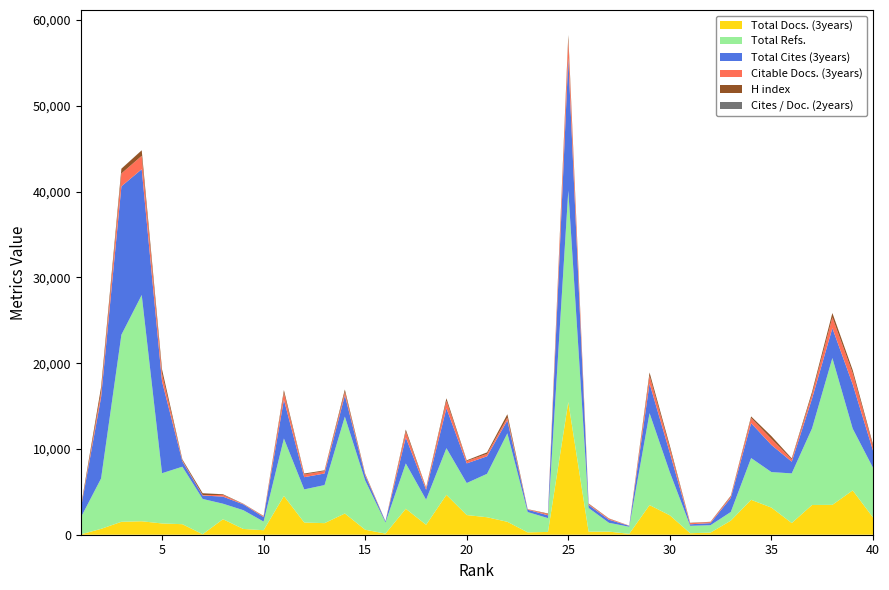

Reading right to left, transcribe all the data shown in this chart.

Total Docs. (3years): 2009	5167	3483	3468	1361	3163	4070	1640	247	175	2260	3456	106	361	359	15476	327	276	1506	2039	2293	4650	1159	3028	128	585	2476	1349	1424	4519	526	675	1809	57	1229	1314	1570	1507	684	40
Total Refs.: 5797	7211	17120	8936	5789	4142	4870	1014	861	865	5014	10720	824	1029	2761	24645	1610	2367	10318	5064	3734	5444	2923	5286	1299	5738	11297	4441	3860	6702	1009	2189	1809	4115	6702	5858	26382	21807	5879	1957
Total Cites (3years): 2009	5167	3483	3468	1361	3163	4070	1640	247	175	2260	3456	106	361	359	15476	327	276	1506	2039	2293	4650	1159	3028	128	585	2476	1349	1424	4519	526	675	827	399	627	10701	14666	17308	9472	1001
Citable Docs. (3years): 511	1298	1265	506	285	707	595	165	118	136	554	903	20	113	105	2104	150	47	329	286	267	874	184	688	17	119	395	278	318	822	92	50	191	55	100	888	1562	1502	613	40
H index: 207	358	499	279	108	317	185	80	34	37	274	383	3	35	54	560	60	14	387	173	87	290	72	236	5	84	284	88	106	304	32	19	80	208	126	511	640	550	558	172
Cites / Doc. (2years): 3	3	2	6	4	3	5	6	1	1	3	3	3	2	3	7	2	3	4	5	7	4	3	3	5	3	6	4	4	4	4	13	5	7	6	7	8	10	10	1